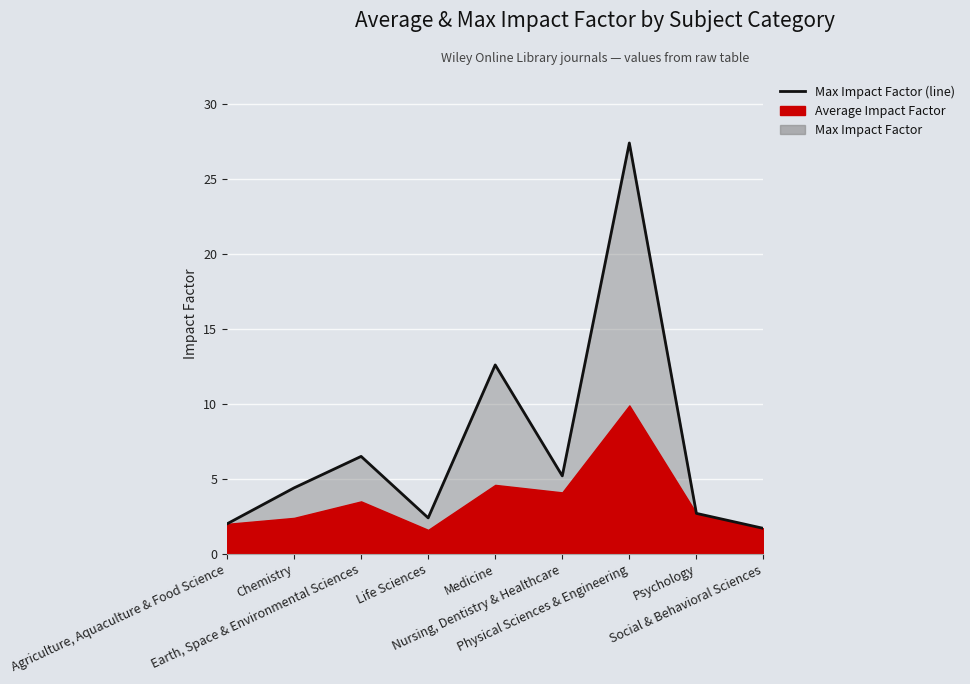

What is the label of the 7th point from the right?

Earth, Space & Environmental Sciences